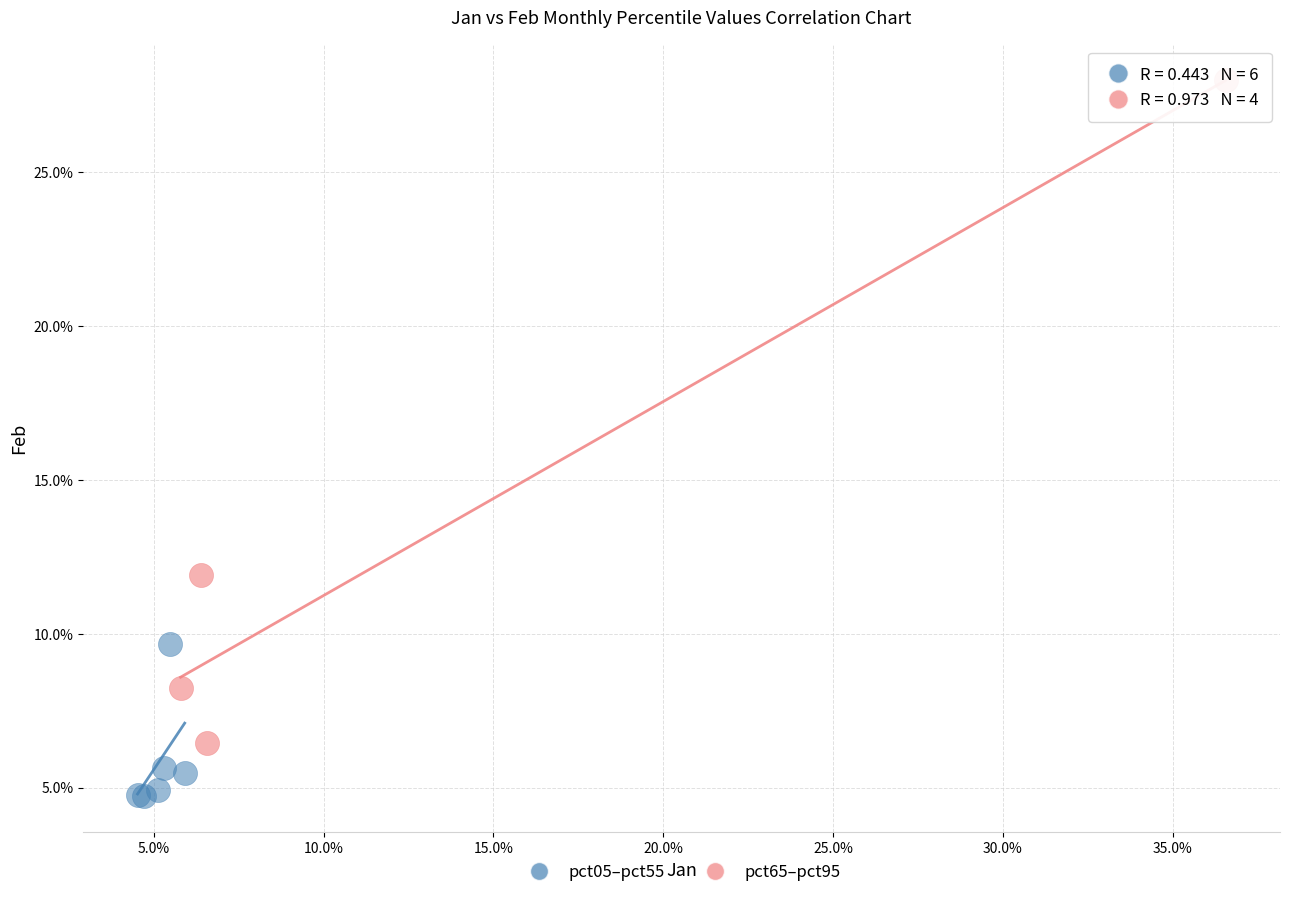

Which series contains the lowest Y value?

pct05–pct55